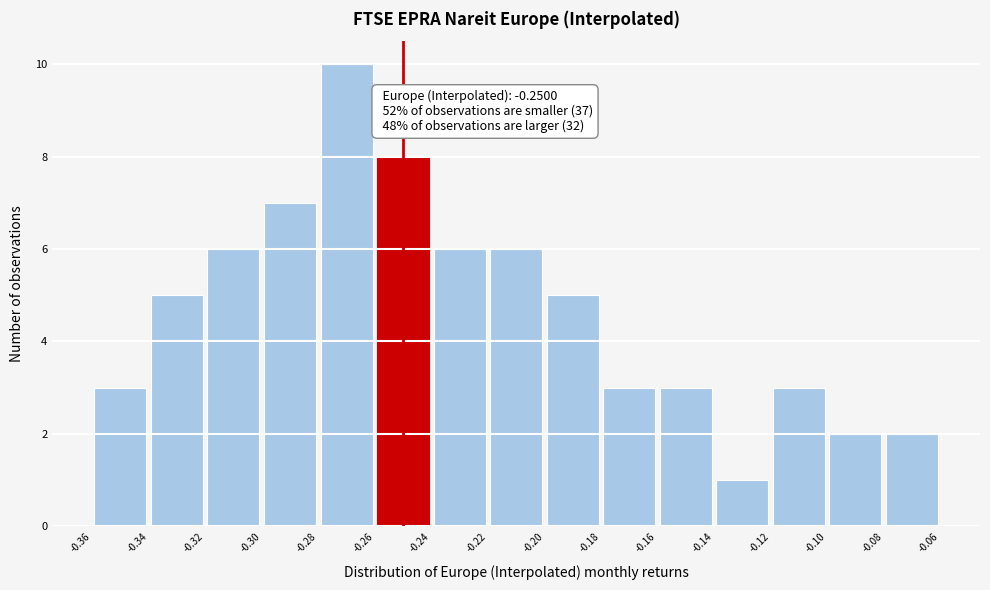

Which range on the x-axis has the tallest bar?

-0.28 to -0.26